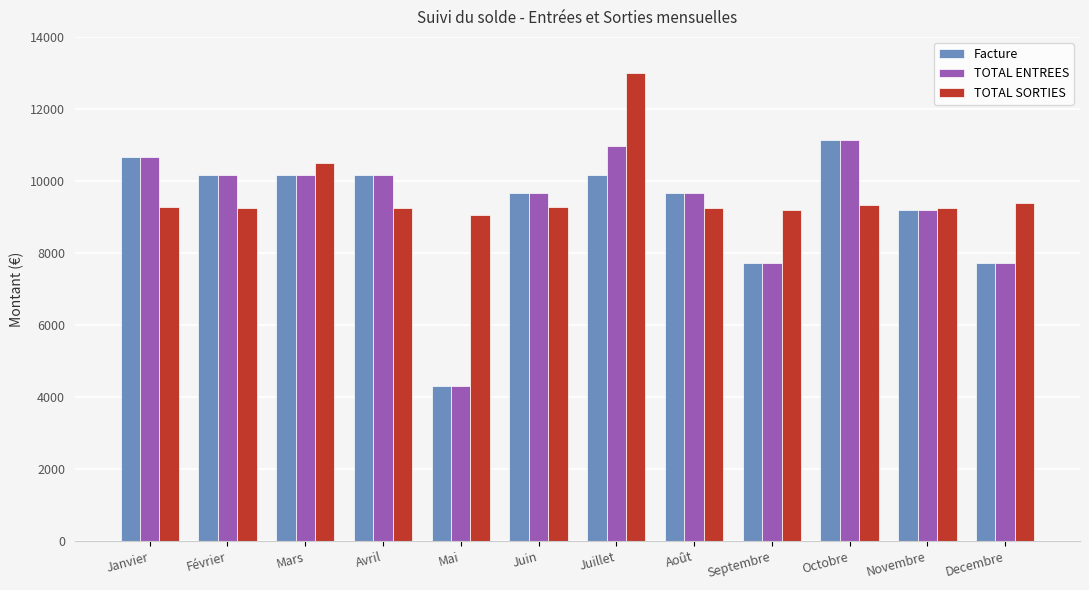

How many series are shown in this chart?

3